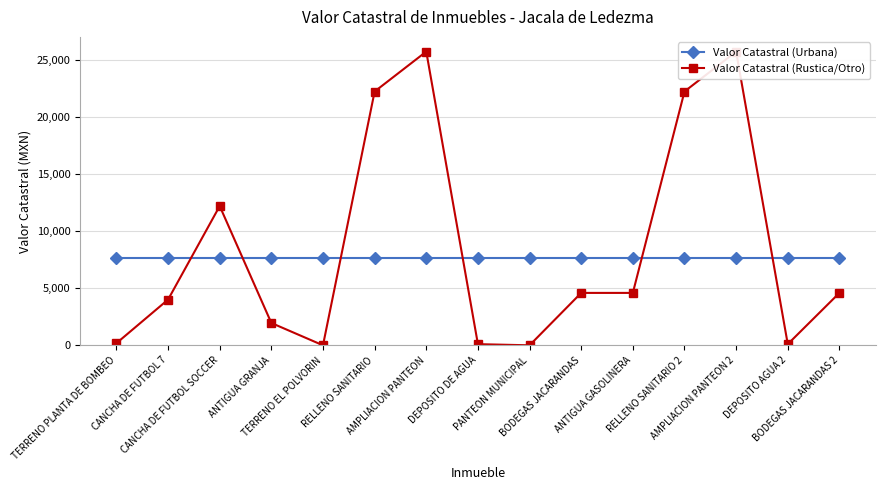

True or false: Valor Catastral (Urbana) and Valor Catastral (Rustica/Otro) cross at least once.

True